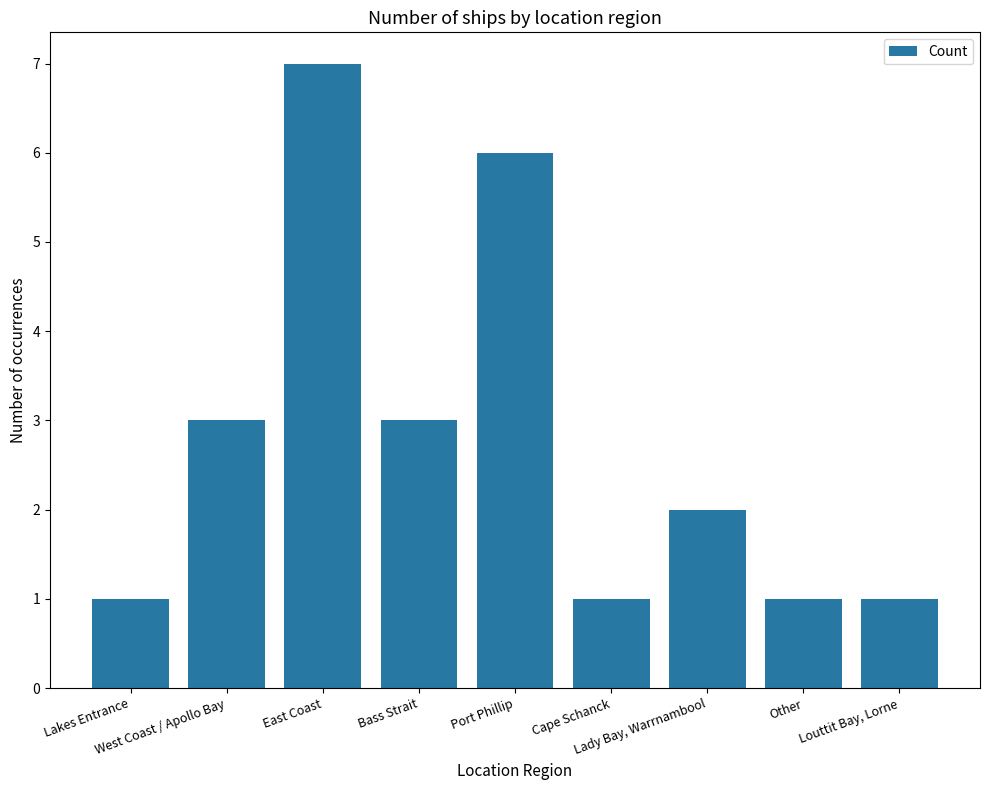

What is the value of the 5th bar from the left?

6